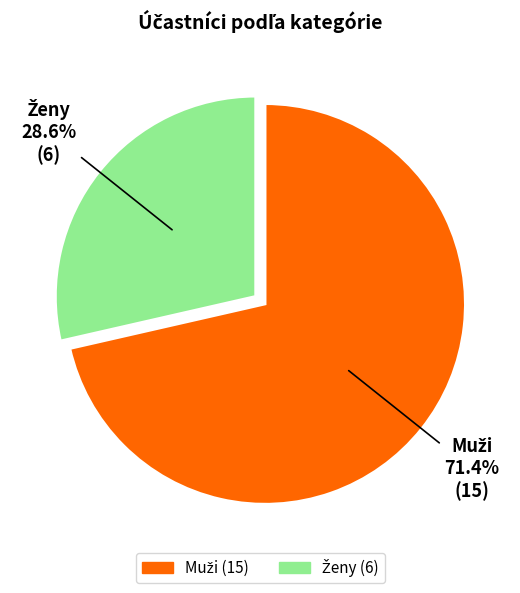

How many segments does this pie chart have?

2